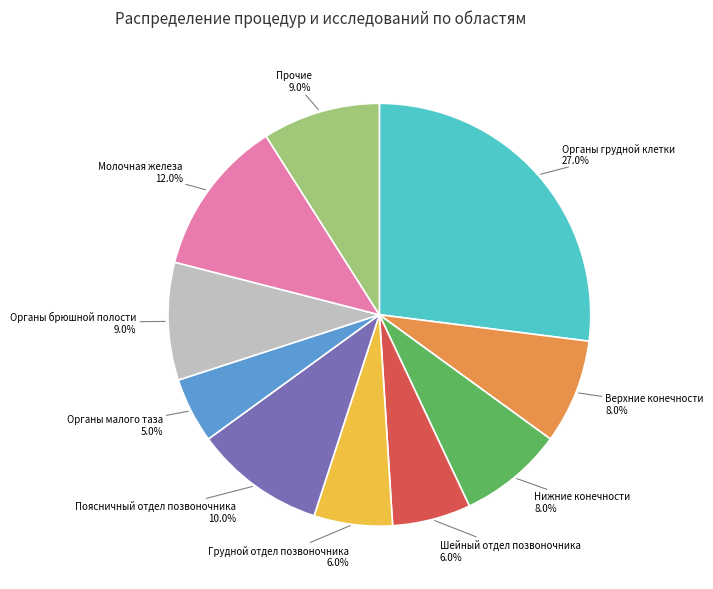

Does any single category account for the majority?

No